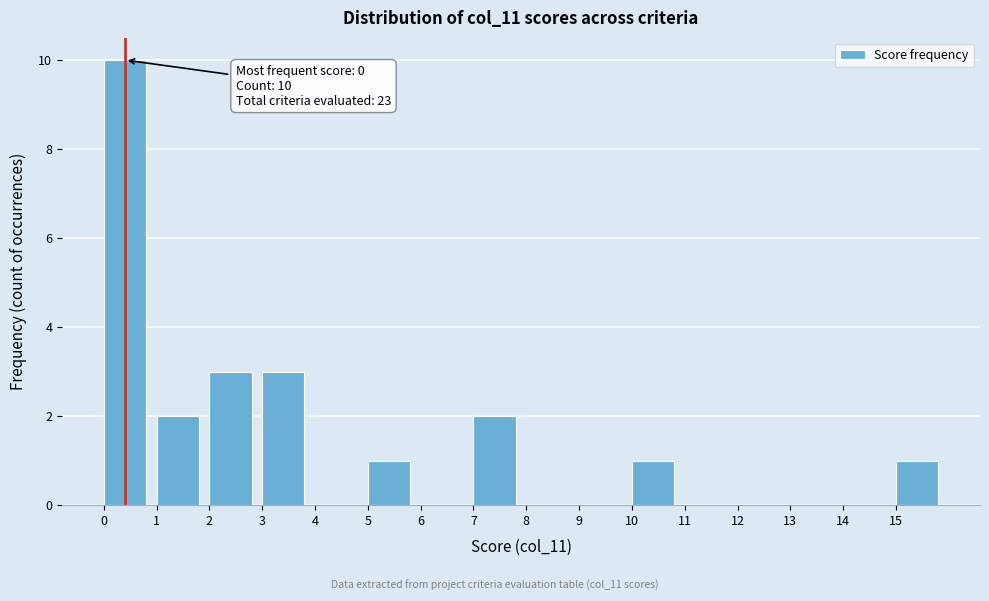

Over which range of the x-axis is the bar tallest?

0 to 1